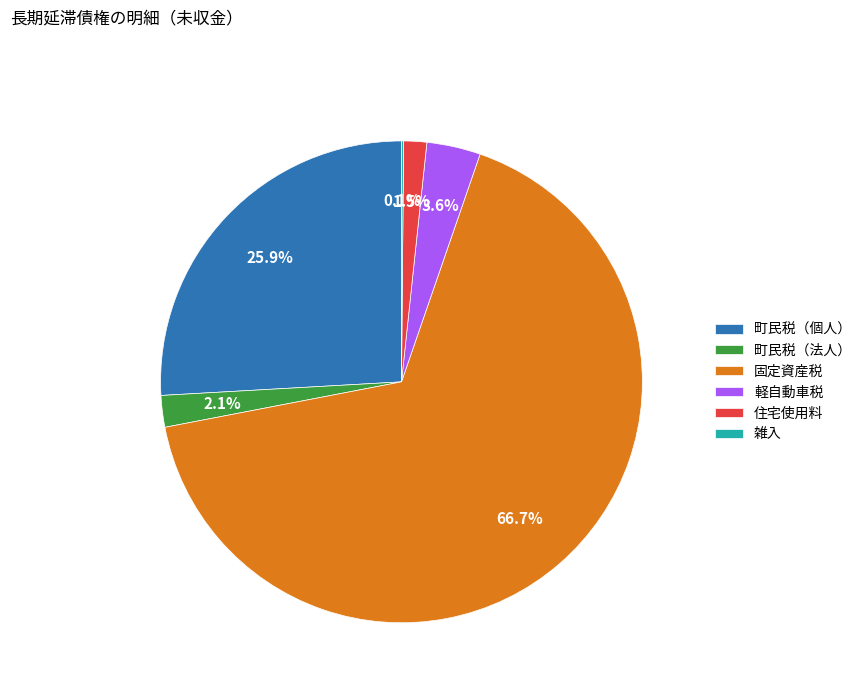

What percentage is the 固定資産税 slice, to the nearest percent?

67%